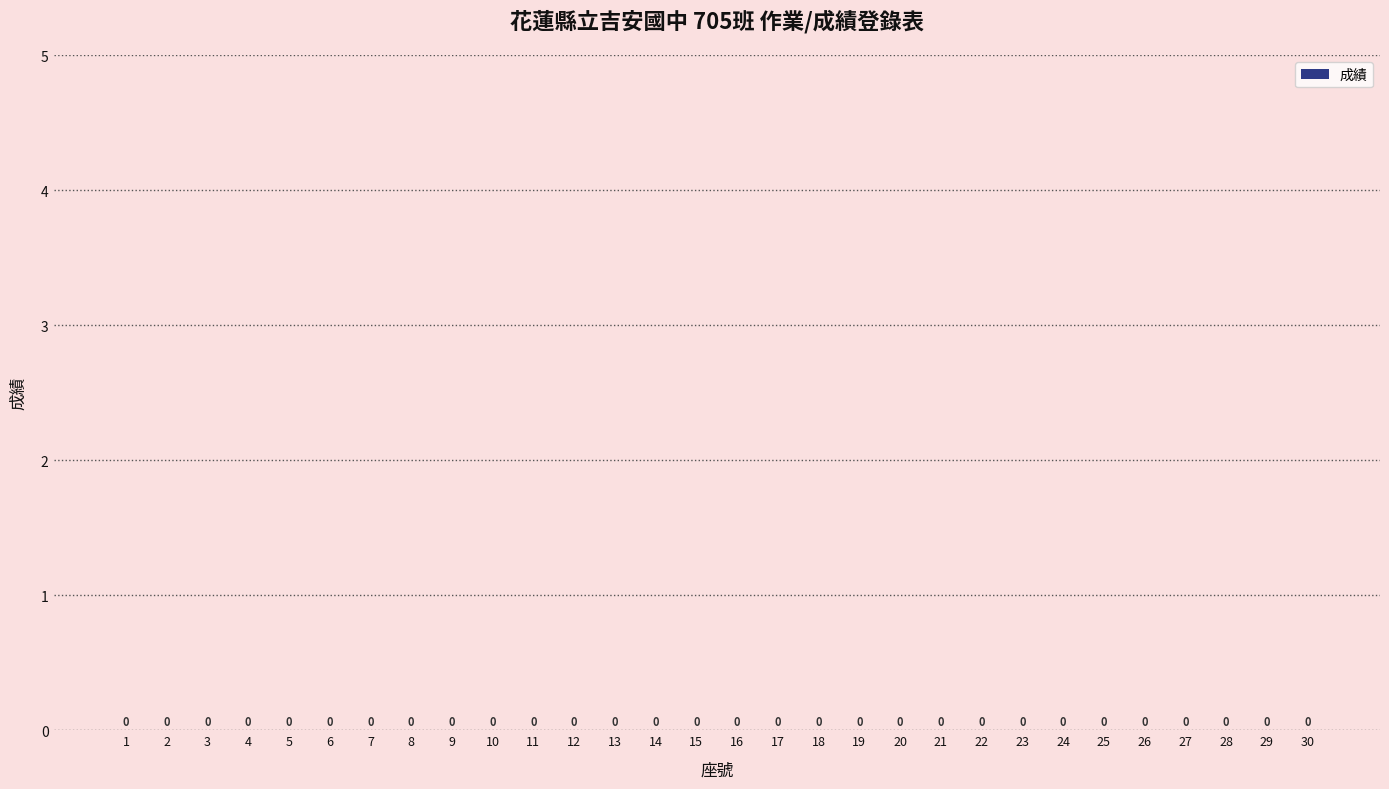

Reading left to right, transcribe all the data shown in this chart.

座號: 1=1	2=2	3=3	4=4	5=5	6=6	7=7	8=8	9=9	10=10	11=11	12=12	13=13	14=14	15=15	16=16	17=17	18=18	19=19	20=20	21=21	22=22	23=23	24=24	25=25	26=26	27=27	28=28	29=29	30=30
成績: 1=0	2=0	3=0	4=0	5=0	6=0	7=0	8=0	9=0	10=0	11=0	12=0	13=0	14=0	15=0	16=0	17=0	18=0	19=0	20=0	21=0	22=0	23=0	24=0	25=0	26=0	27=0	28=0	29=0	30=0